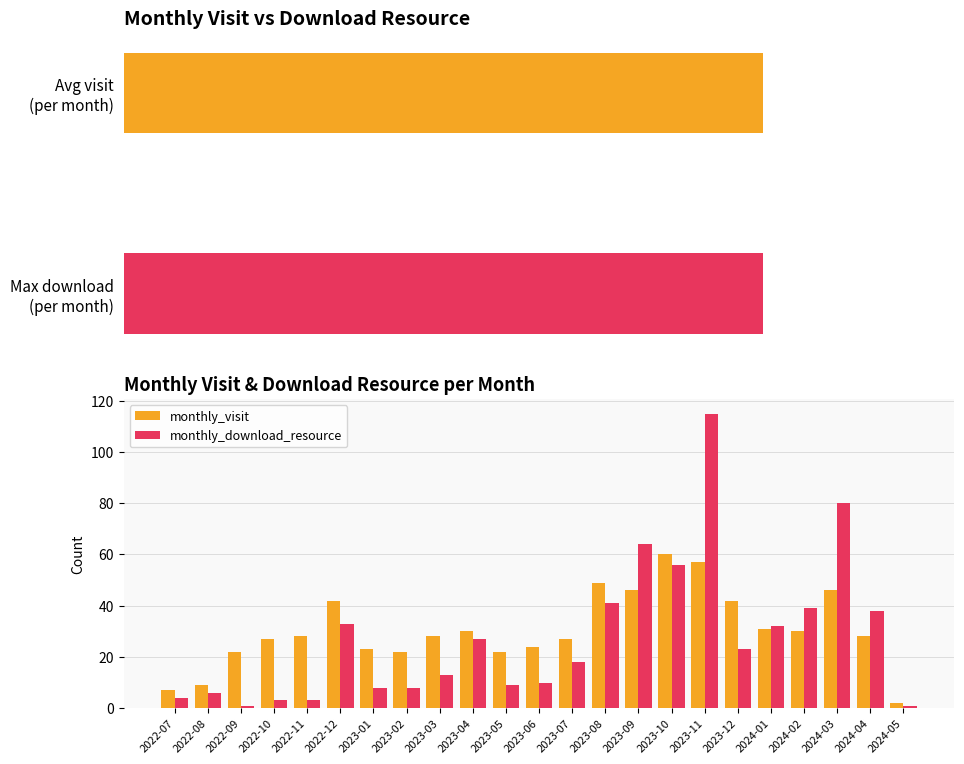

What is the sum of the monthly_visit values at 2023-08 and 2024-05?

51